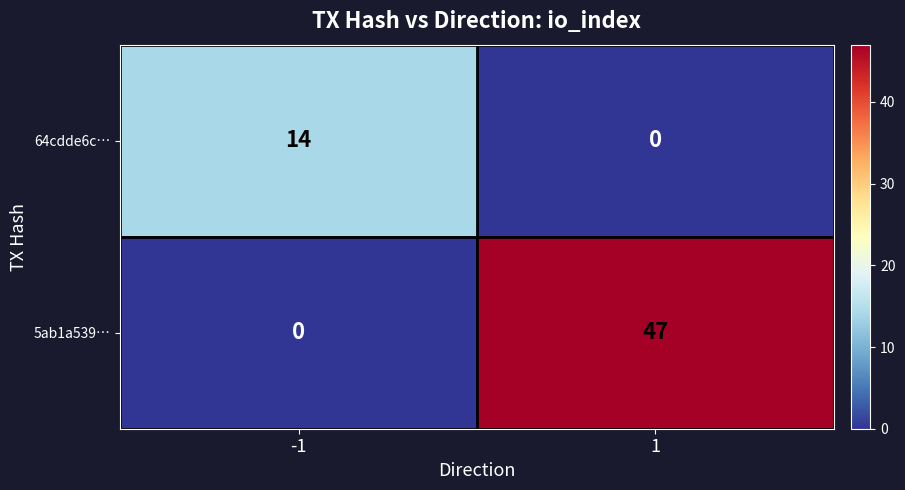

What is the difference between the highest and lowest values at 1?

47